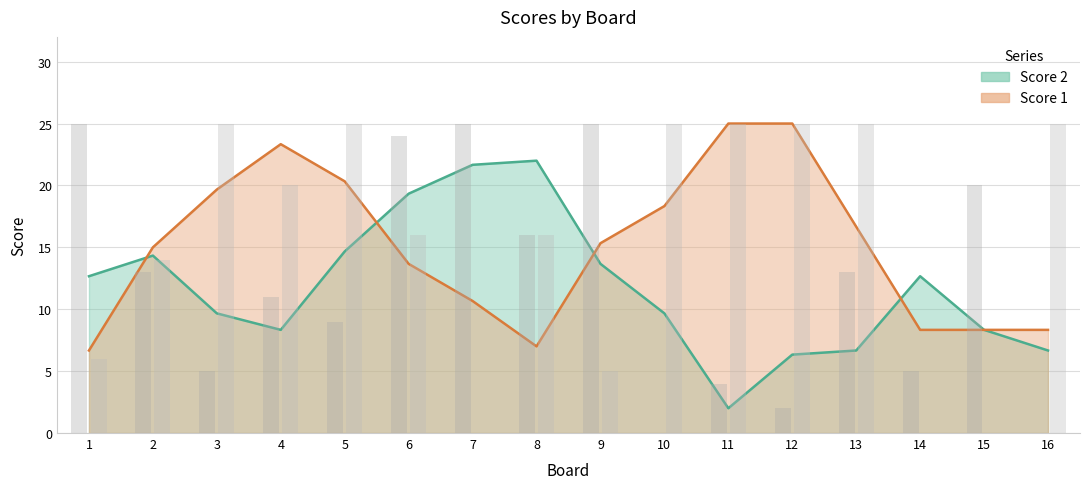

Which category has the lowest value in the Score 1 series?

7